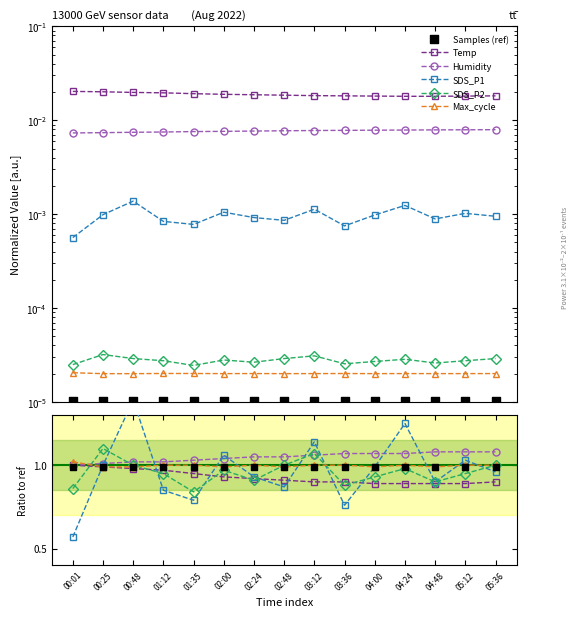

Which series has the largest total across all categories?

Temp